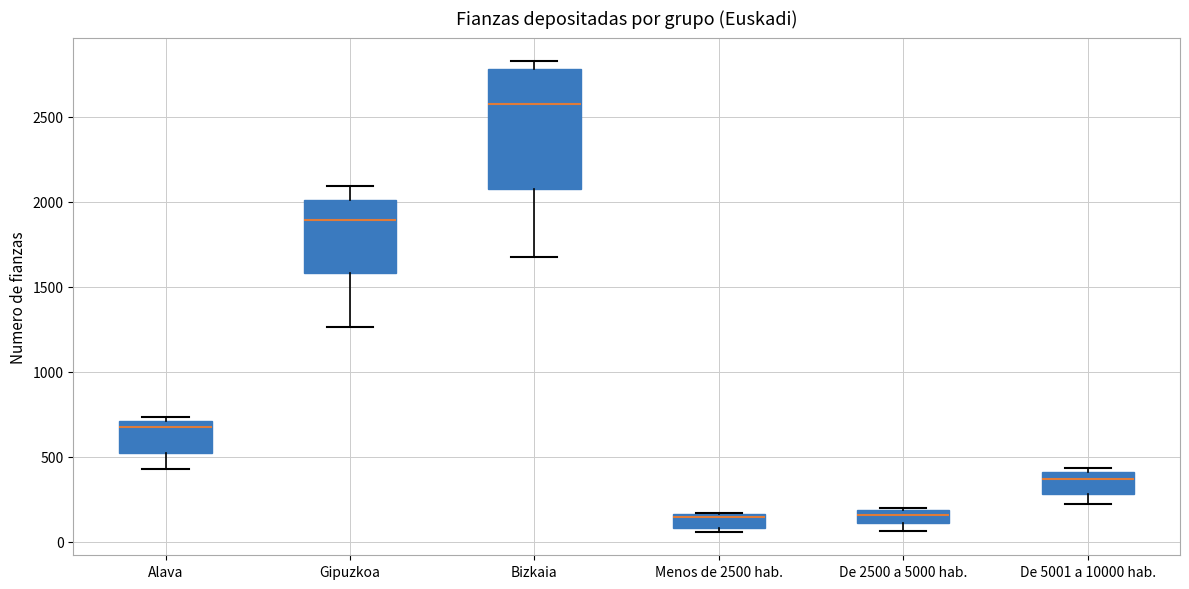

Which box is the tallest, from its lower edge to its upper edge?

Bizkaia